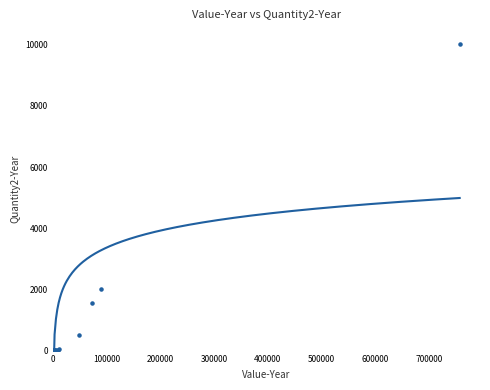

What Y value in the scatter plot is closest to 5019?

2010